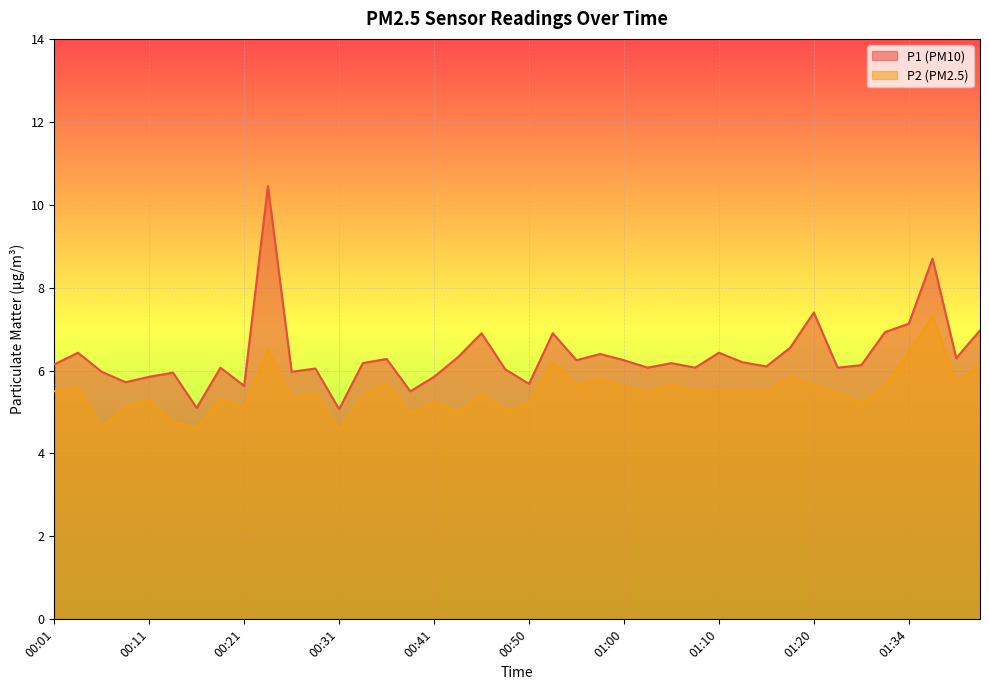

True or false: P1 has a value of 1.9 at 00:11.

False